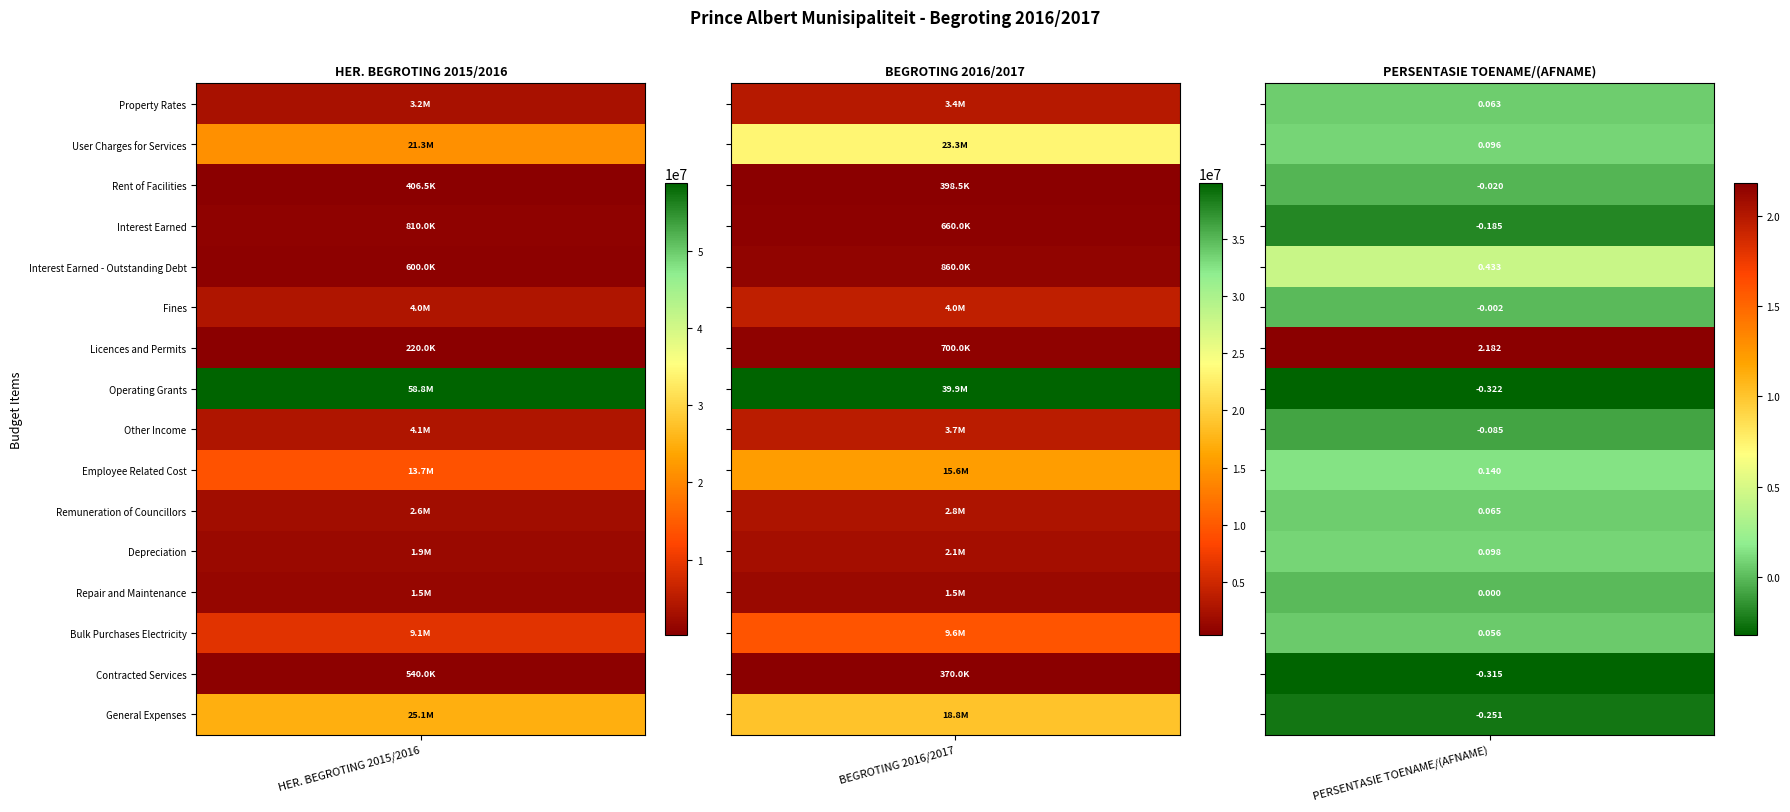

Is it true that Contracted Services equals -0.3 at 2?

True